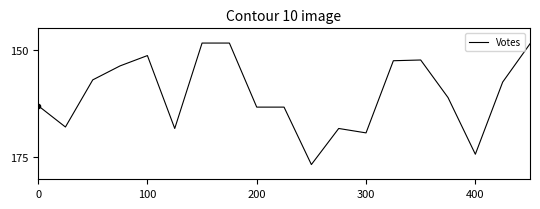

Does the chart have visible grid lines?

No